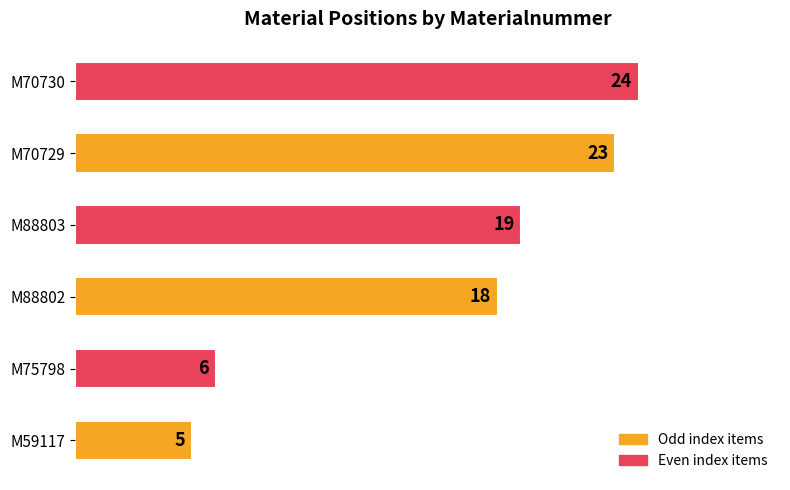

Approximately how many times larger is the value at M88802 compared to M75798?

3.0